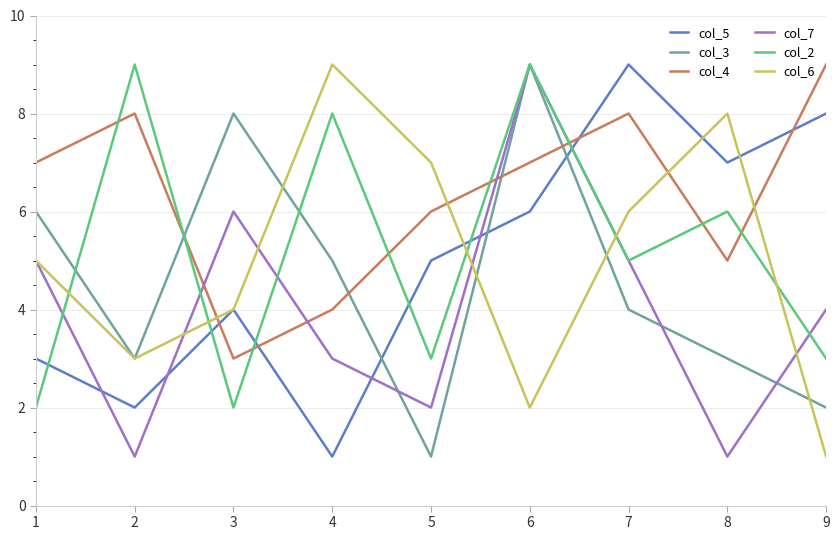

Which series ends up on top after the final intersection of col_6 and col_3?

col_3